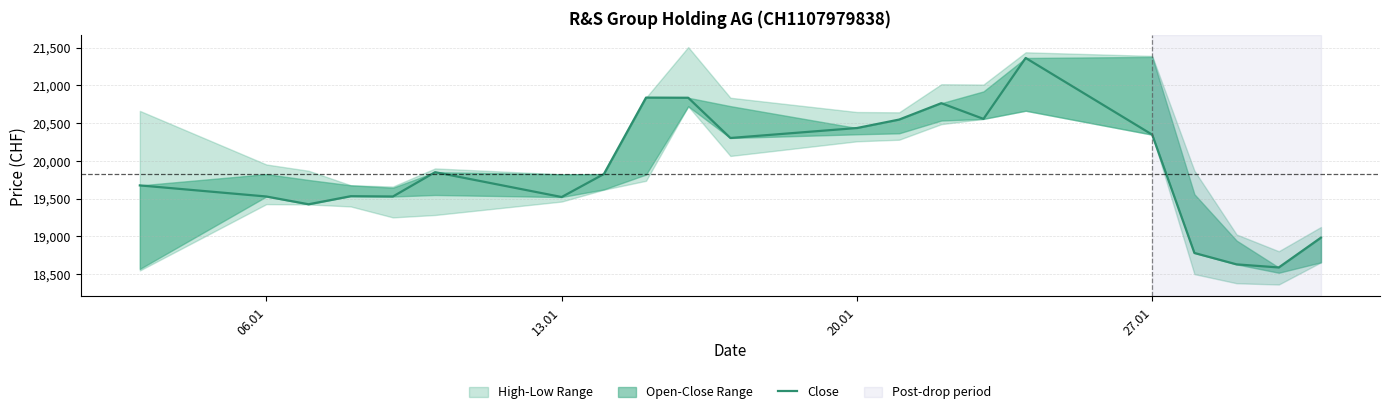

What is the maximum value shown in the chart?

21363